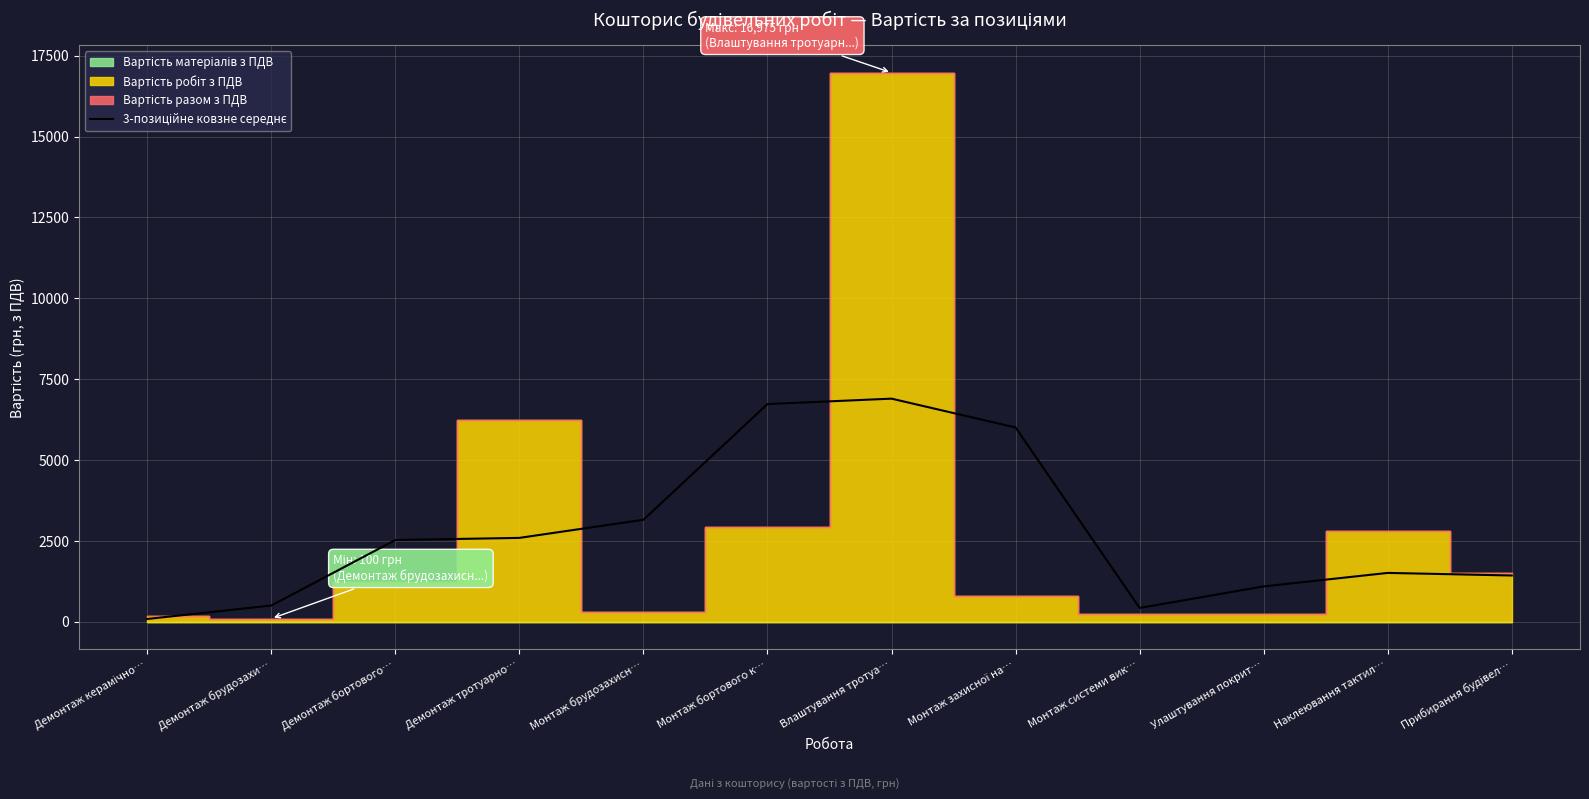

The value at Монтаж системи вик… is 669.2. True or false?

False